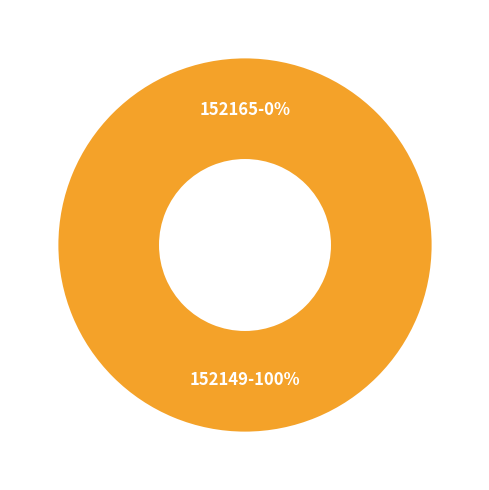

To the nearest percent, what is the combined percentage of 152165 and 152149?

100%